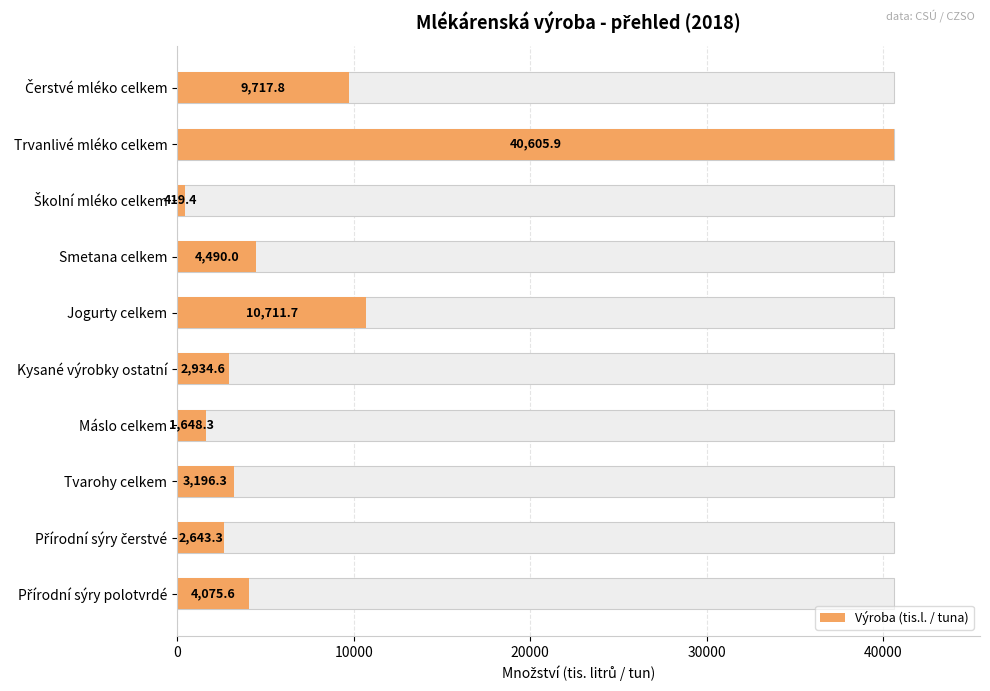

What is the change in value from Čerstvé mléko celkem to Přírodní sýry čerstvé?

-7074.5